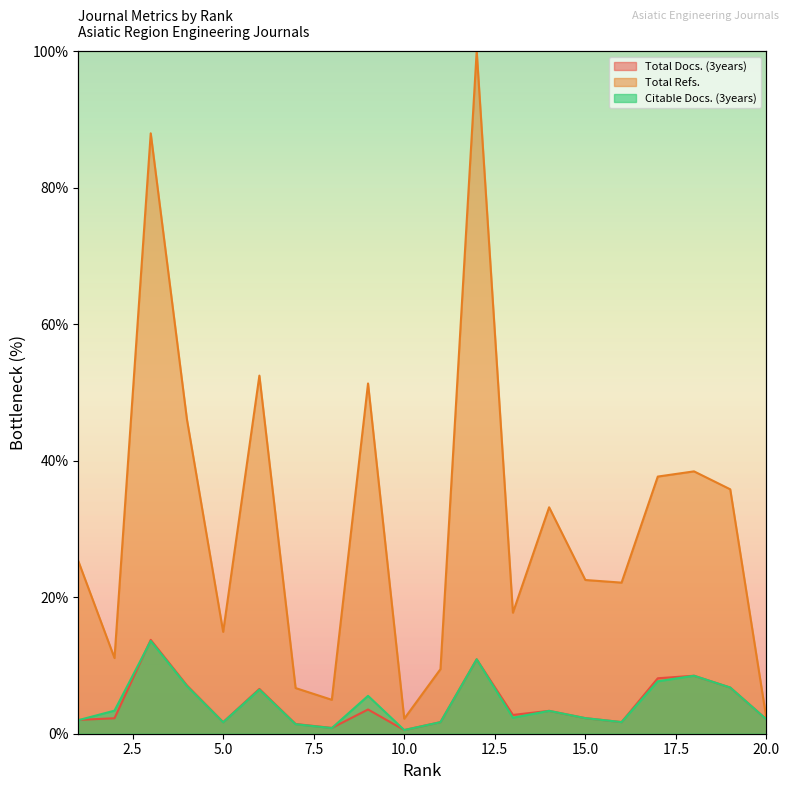

True or false: Total Docs. (3years) and Citable Docs. (3years) cross at least once.

True